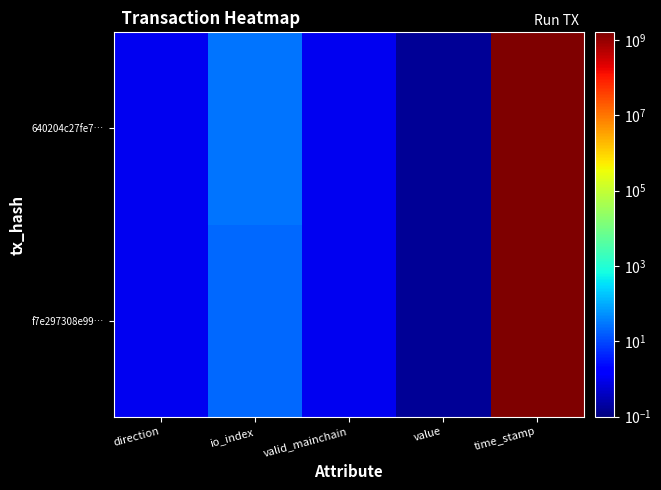

At which category is the sum across all series the highest?

time_stamp